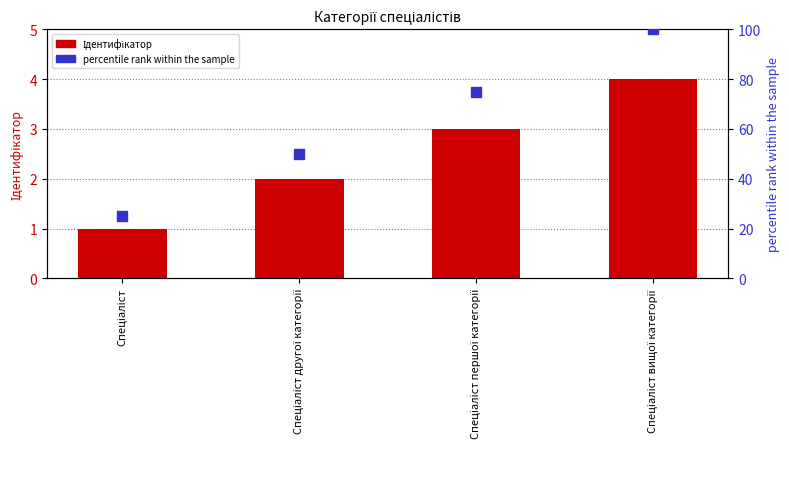

Which series has the largest Y range (max minus min)?

percentile rank within the sample